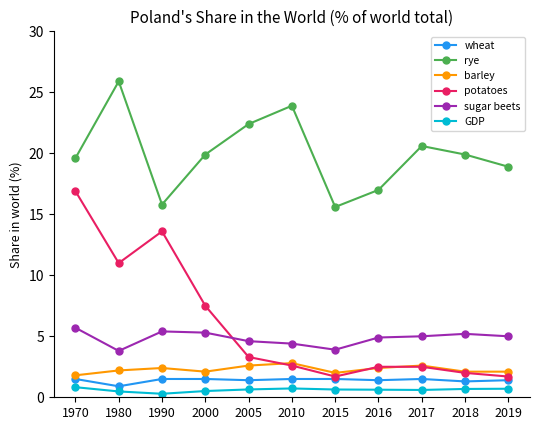

True or false: rye and barley intersect in this chart.

False